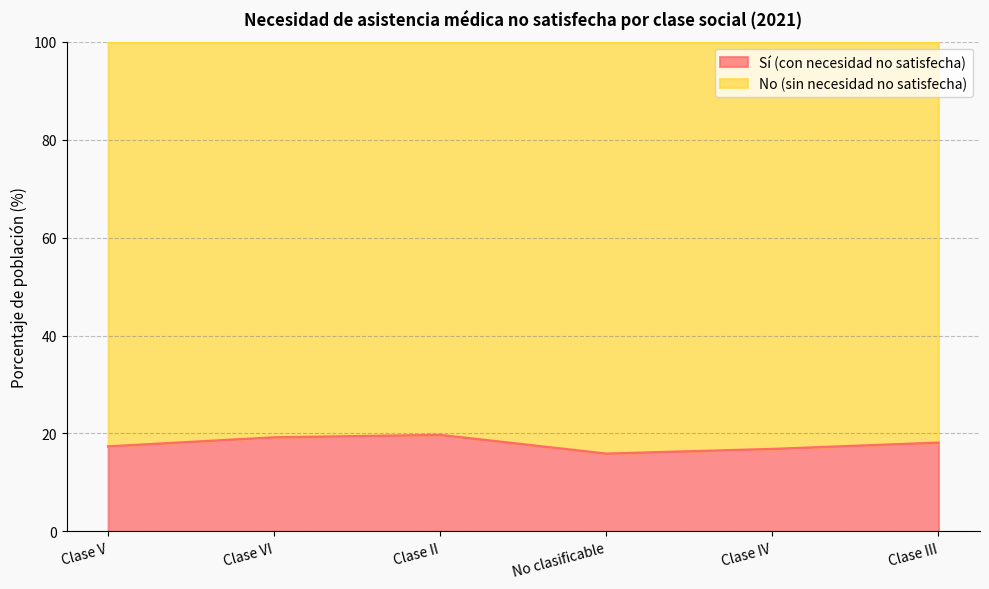

What is the difference between the values at Clase IV and No clasificable?

1.0